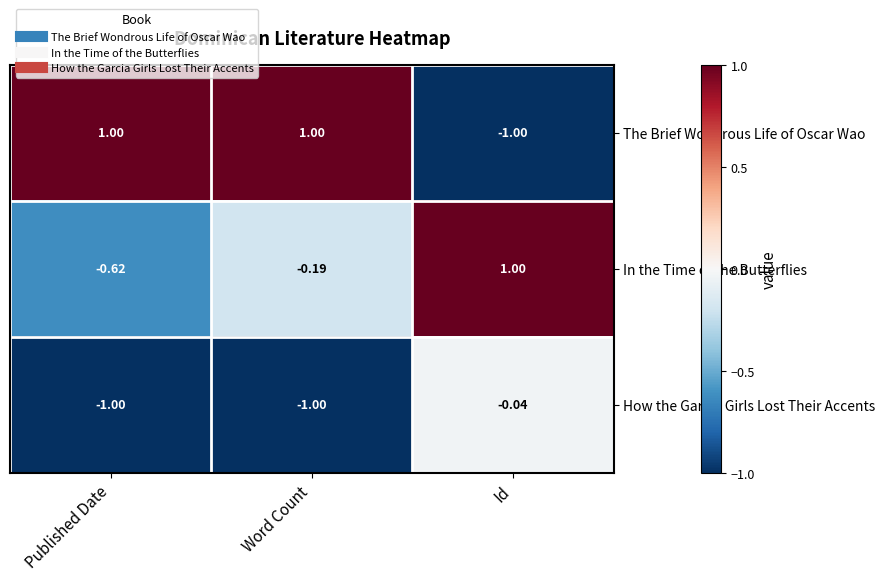

Which series has the widest spread of values?

The Brief Wondrous Life of Oscar Wao